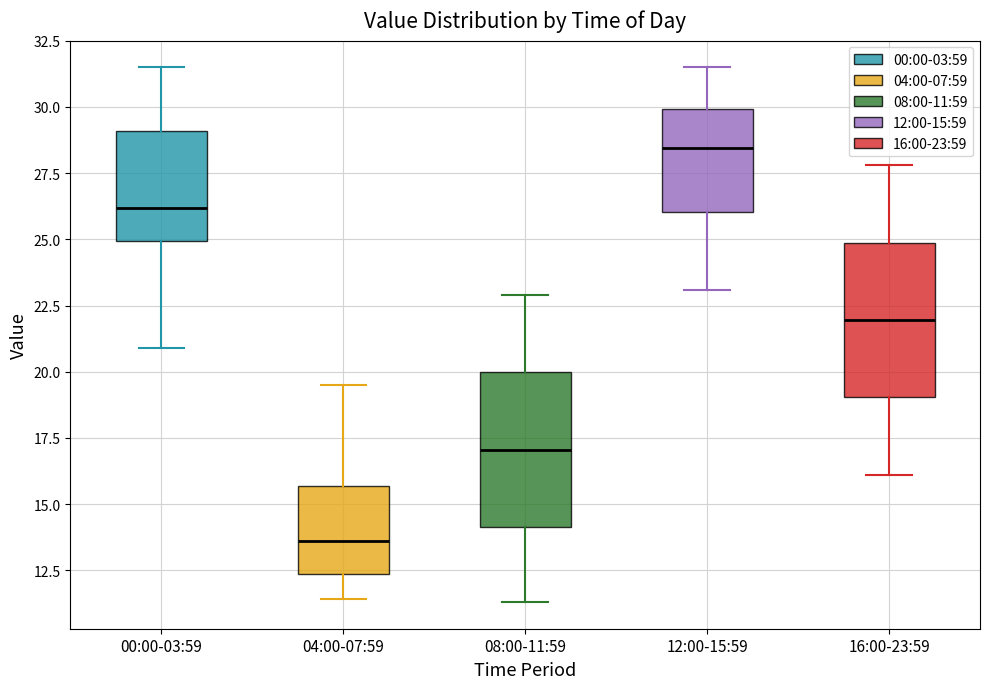

Reading left to right, read every box against the y-axis: the position of its median line, the range the box covers, and the ends of its whiskers. The values are not printed on the chart, so give them approximately, as read against the axis.

00:00-03:59: median 26.0, box 25.0 to 29.0, whiskers 21.0 to 31.5
04:00-07:59: median 13.5, box 12.5 to 15.5, whiskers 11.5 to 19.5
08:00-11:59: median 17.0, box 14.0 to 20.0, whiskers 11.5 to 23.0
12:00-15:59: median 28.5, box 26.0 to 30.0, whiskers 23.0 to 31.5
16:00-23:59: median 22.0, box 19.0 to 25.0, whiskers 16.0 to 28.0